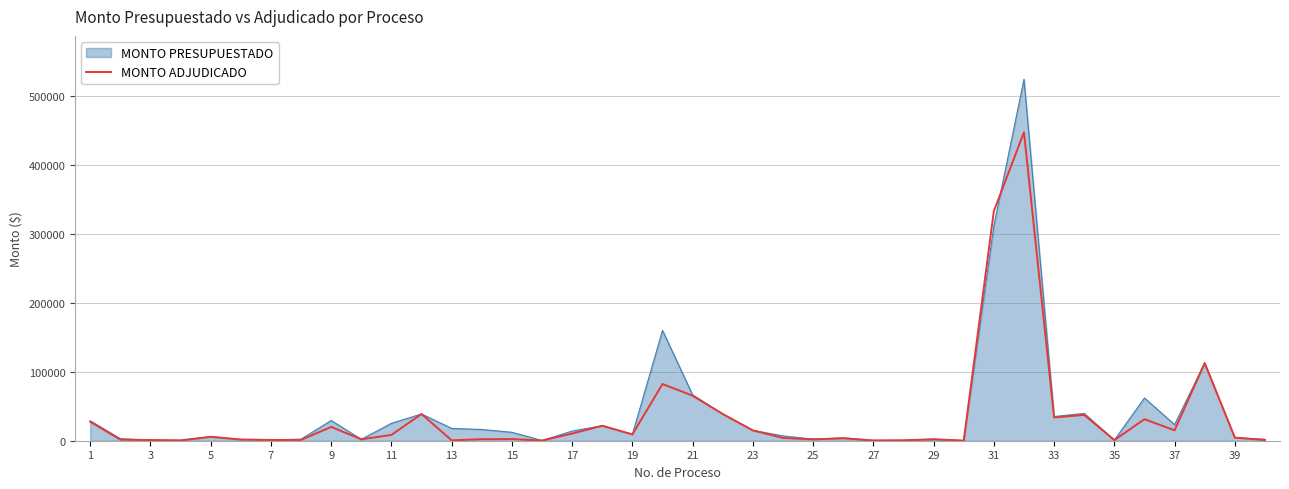

Which series has the largest range (max minus min)?

MONTO PRESUPUESTADO